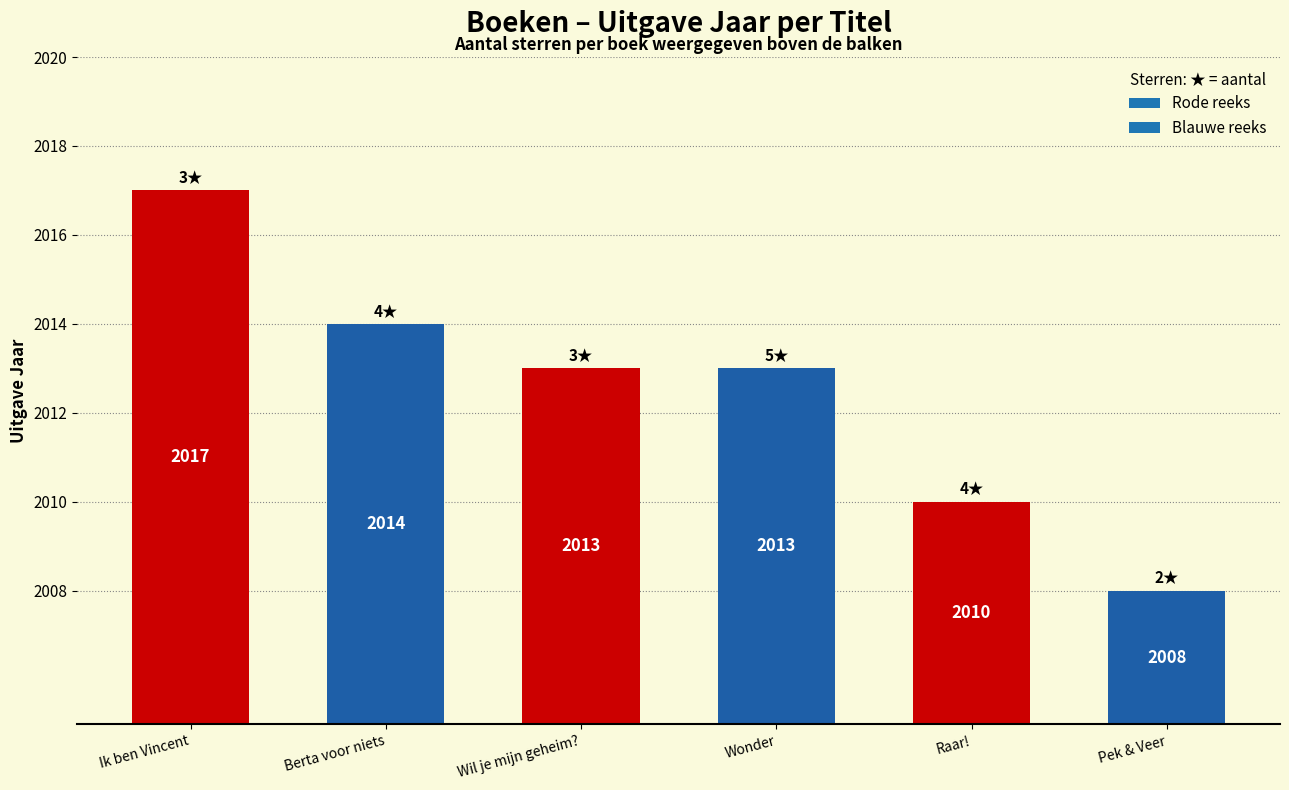

Does the chart contain any negative values?

No